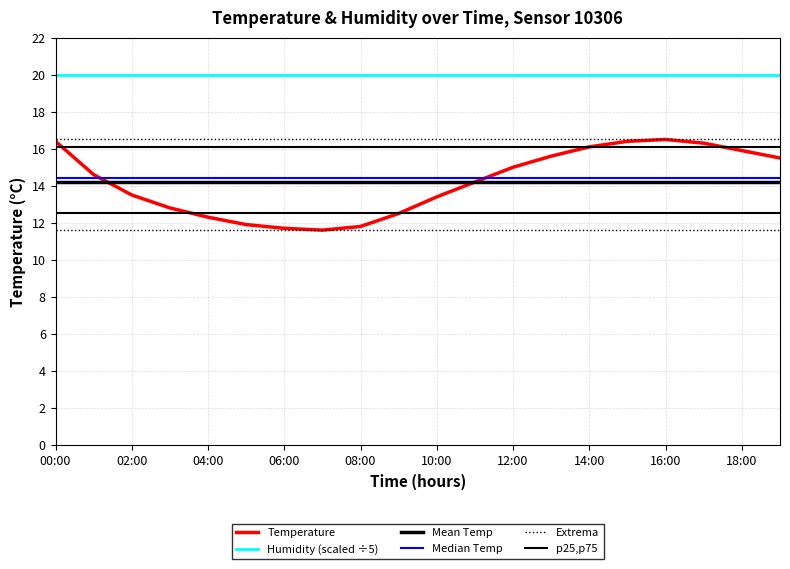

Is this an area chart (filled region under the line)?

No